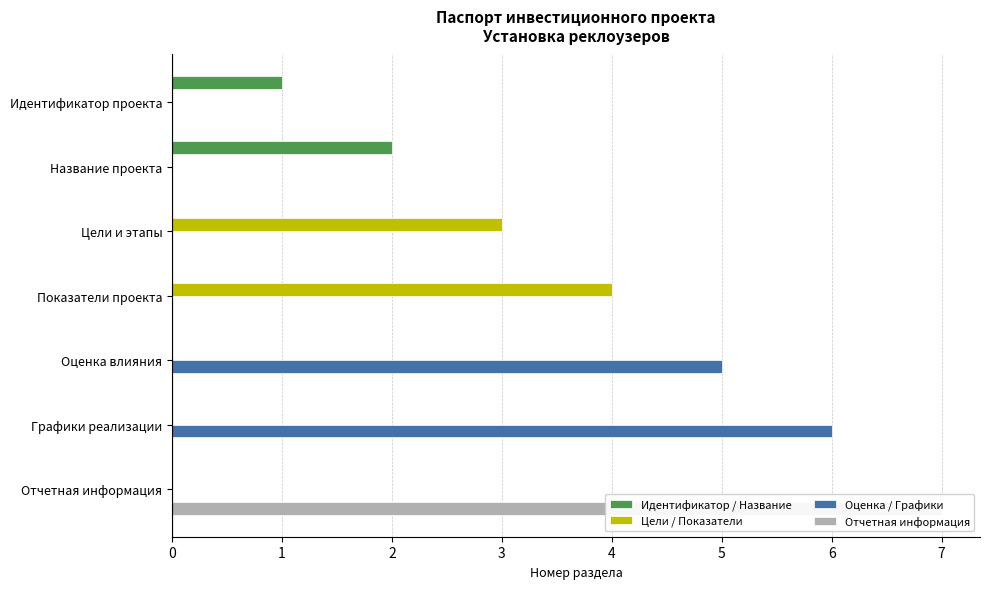

How many bars are there in each group?

4